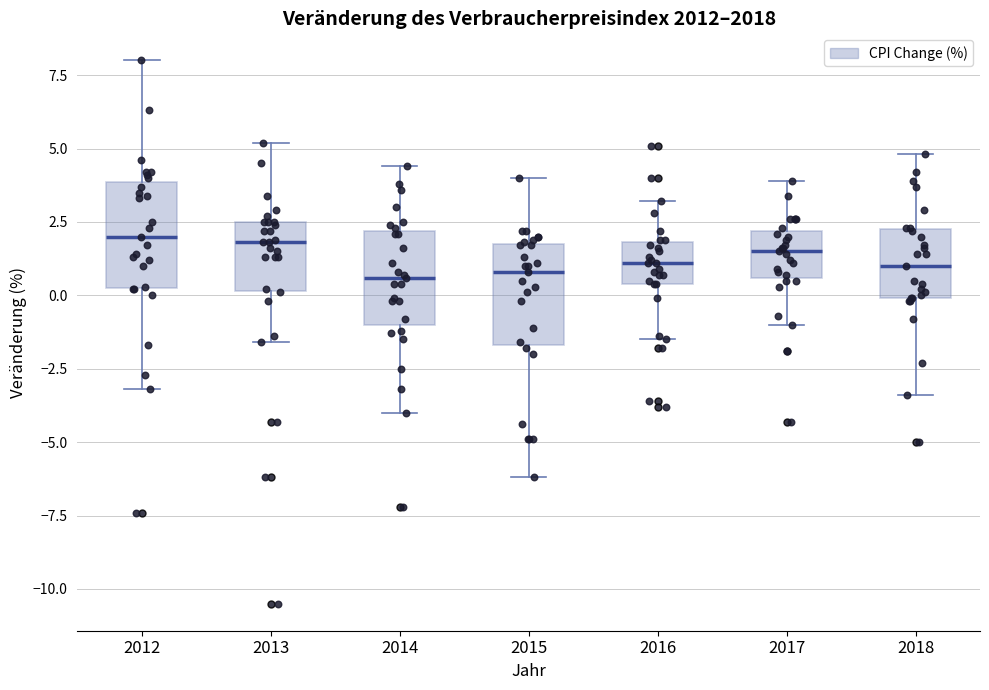

Reading left to right, transcribe this box plot: for each box, give where its median line is, the range the box spans, and where its two whiskers end, as read against the y-axis. The values are not printed on the chart, so give them approximately, as read against the axis.

2012: median 2.0, box 0.5 to 4.0, whiskers -3.0 to 8.0
2013: median 2.0, box 0.0 to 2.5, whiskers -1.5 to 5.0
2014: median 0.5, box -1.0 to 2.0, whiskers -4.0 to 4.5
2015: median 1.0, box -1.5 to 2.0, whiskers -6.0 to 4.0
2016: median 1.0, box 0.5 to 2.0, whiskers -1.5 to 3.0
2017: median 1.5, box 0.5 to 2.0, whiskers -1.0 to 4.0
2018: median 1.0, box 0.0 to 2.5, whiskers -3.5 to 5.0